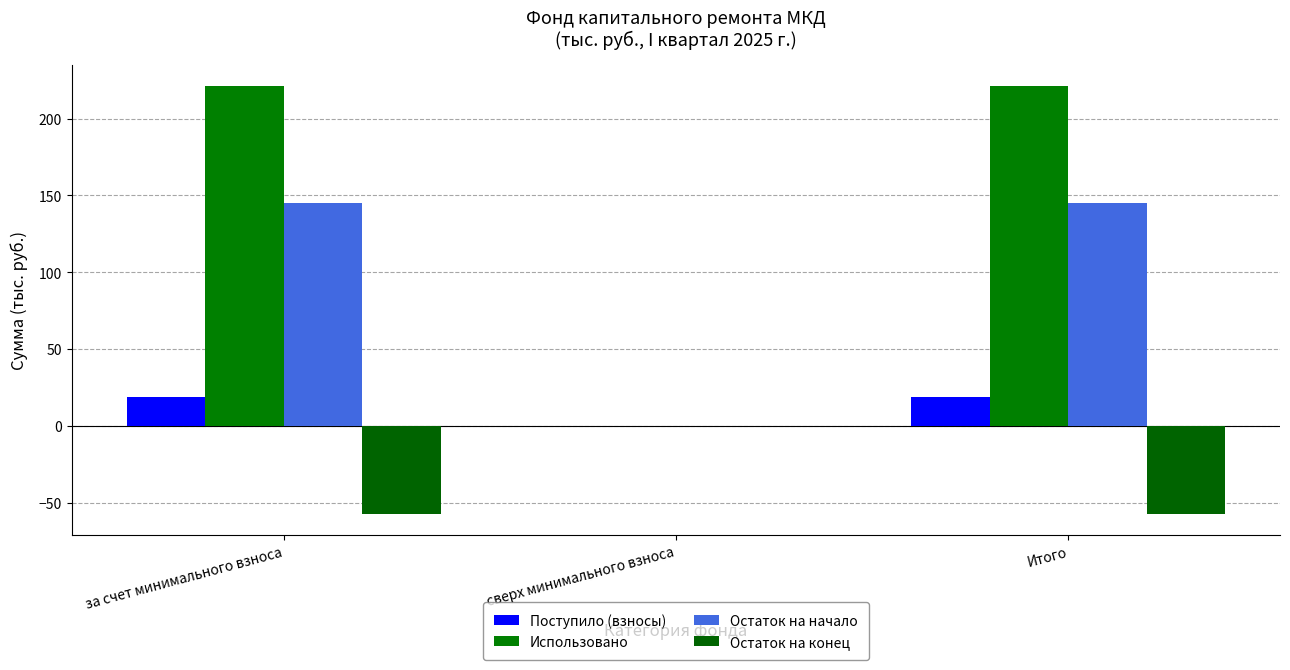

What is the label of the 2nd bar from the right?

сверх минимального взноса